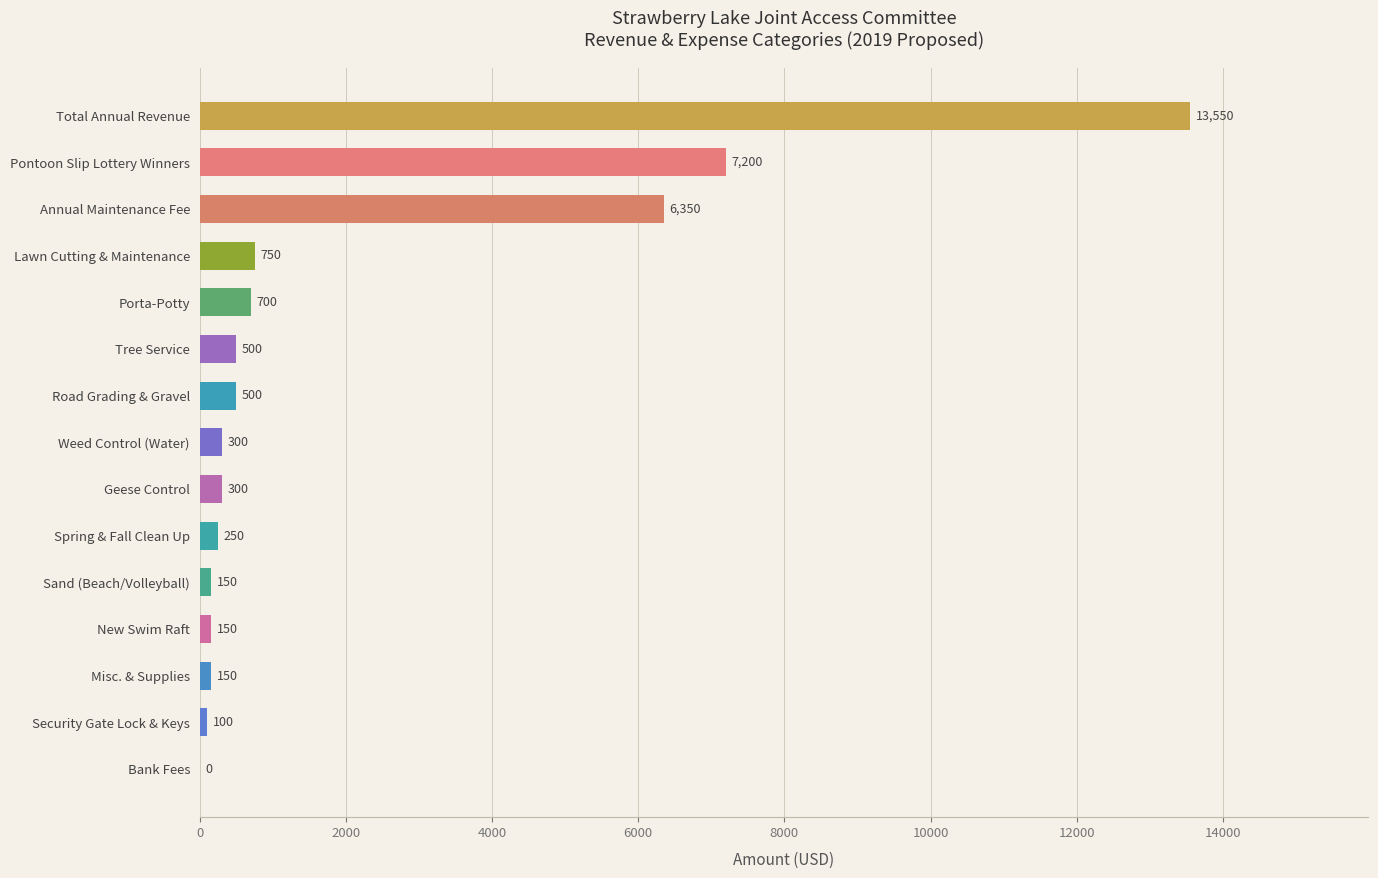

Are the bars grouped side by side (vs. stacked)?

No